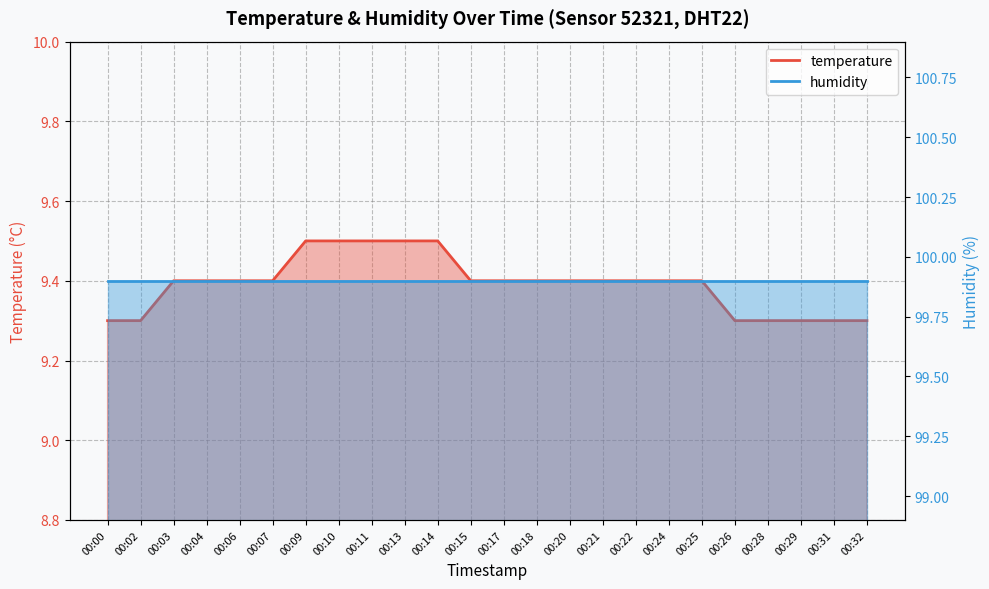

Count the values in the range 9 to 10.

24